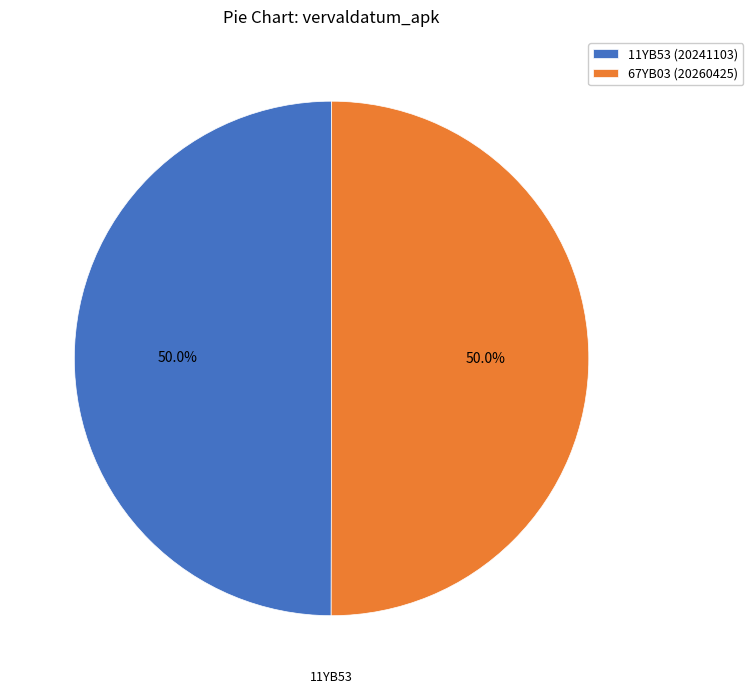

Combined, do 67YB03 and 11YB53 account for over 50%?

Yes